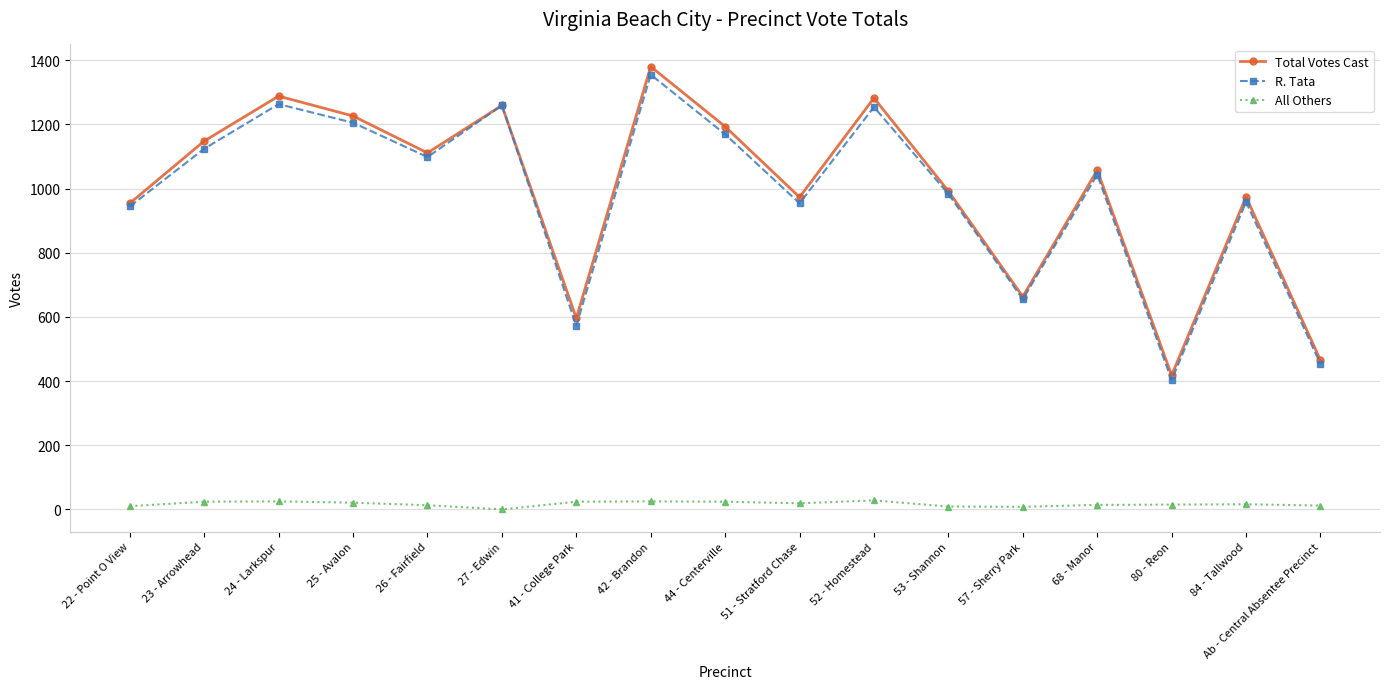

At which category is the sum across all series the highest?

42 - Brandon